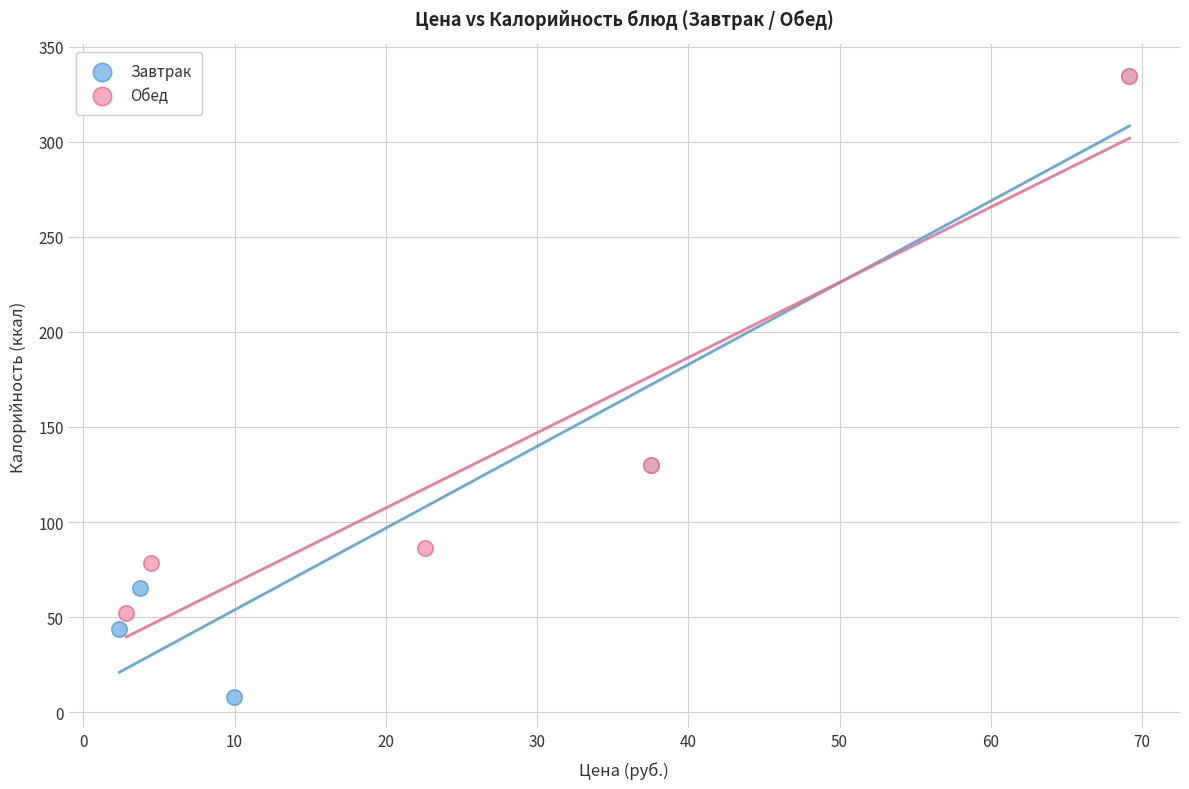

Which series reaches the minimum Y coordinate?

Завтрак